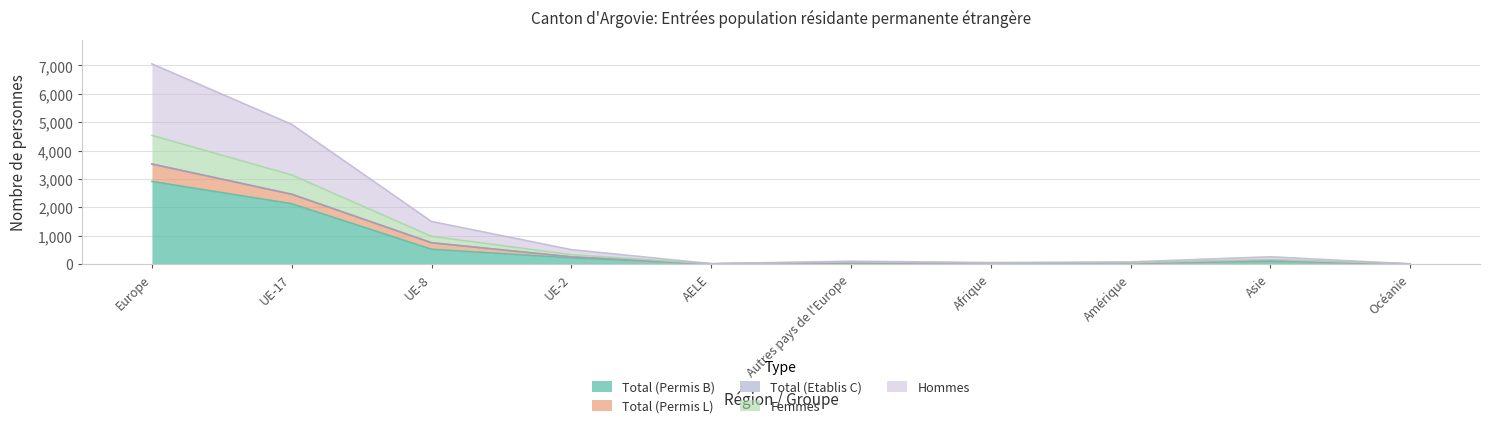

True or false: Total (Permis B) has a value of 5100 at Europe.

False